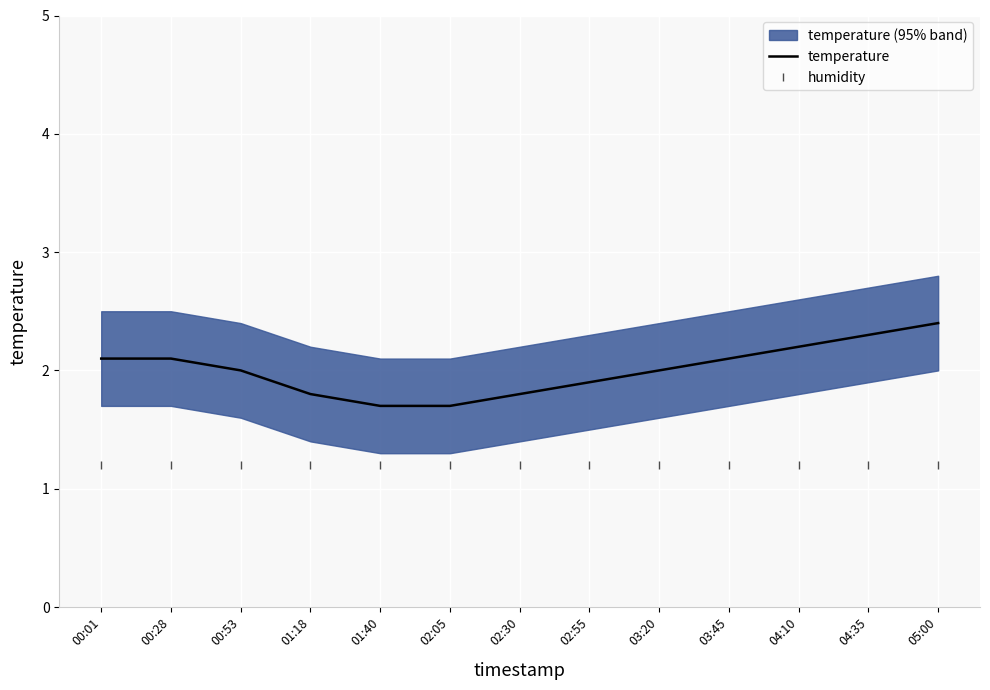

The value of humidity at 03:20 is 1.2. True or false?

True